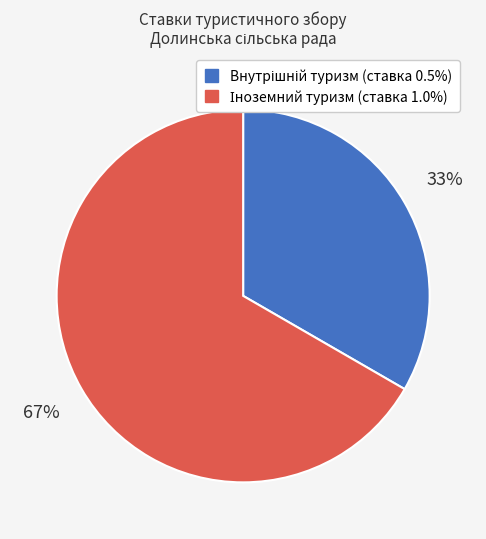

Does any single category account for the majority?

Yes